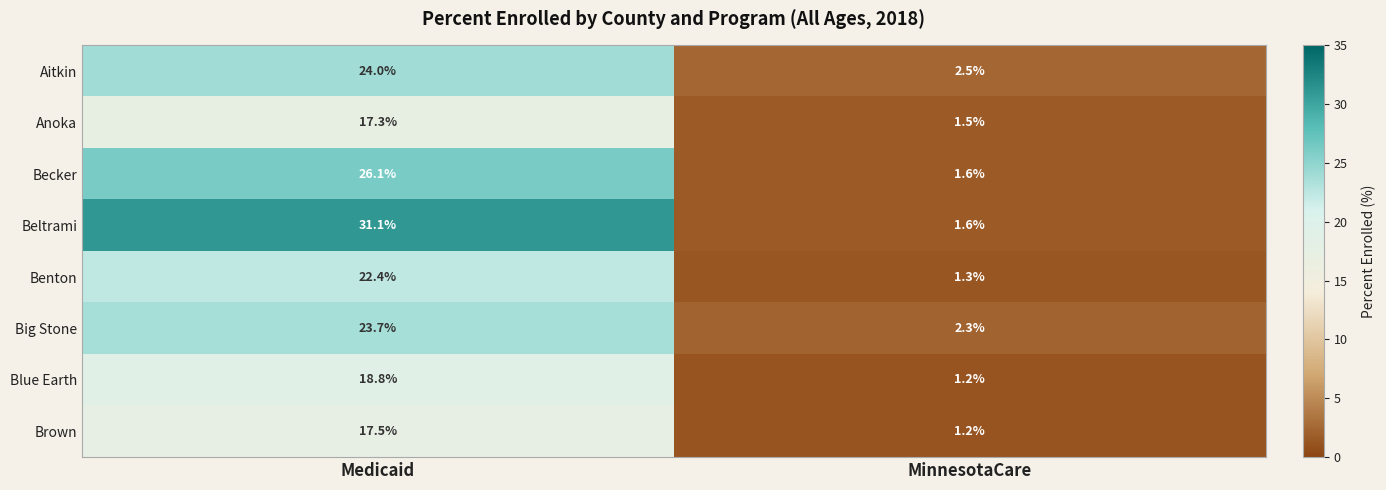

What is the difference between the highest and lowest values at Medicaid?

13.8